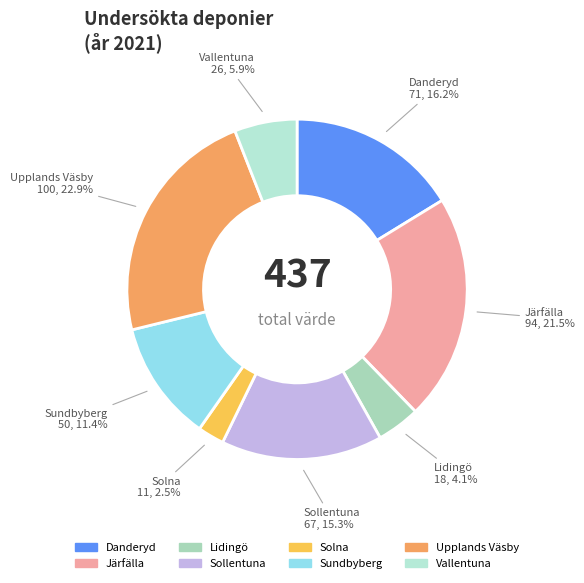

How many segments does this pie chart have?

8